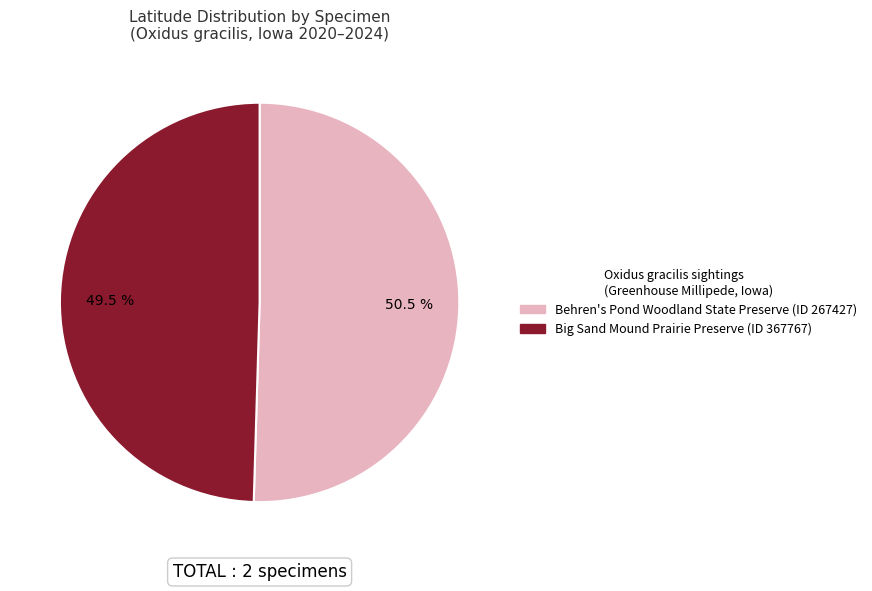

Does any single category account for the majority?

Yes